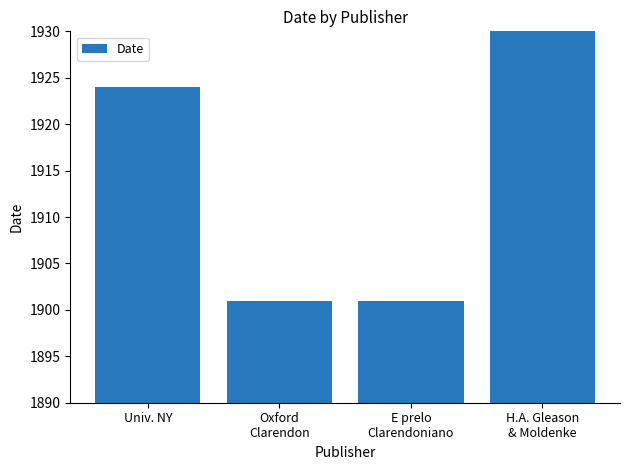

Where does the data first go above 1924?

H.A. Gleason
& Moldenke